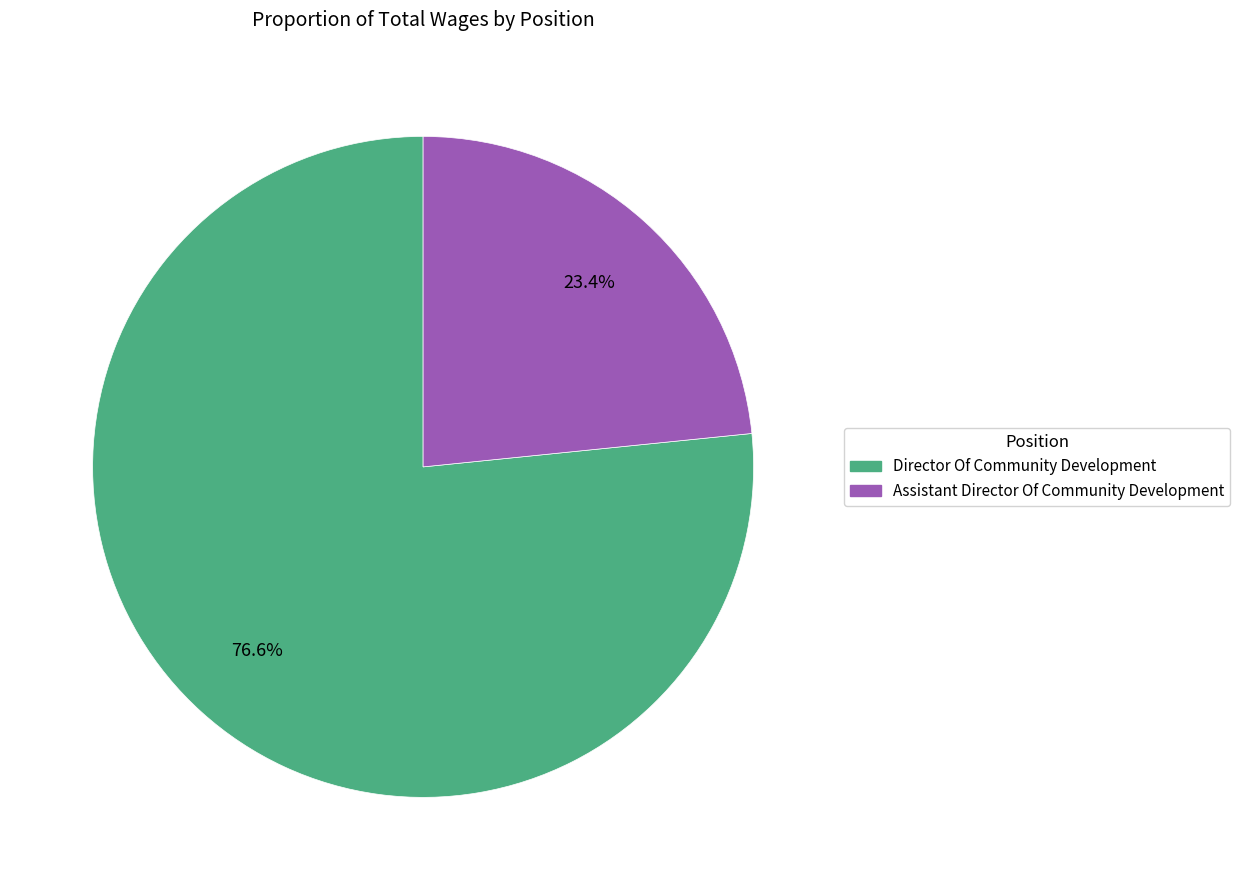

To the nearest percent, what portion does Director Of Community Development represent?

77%